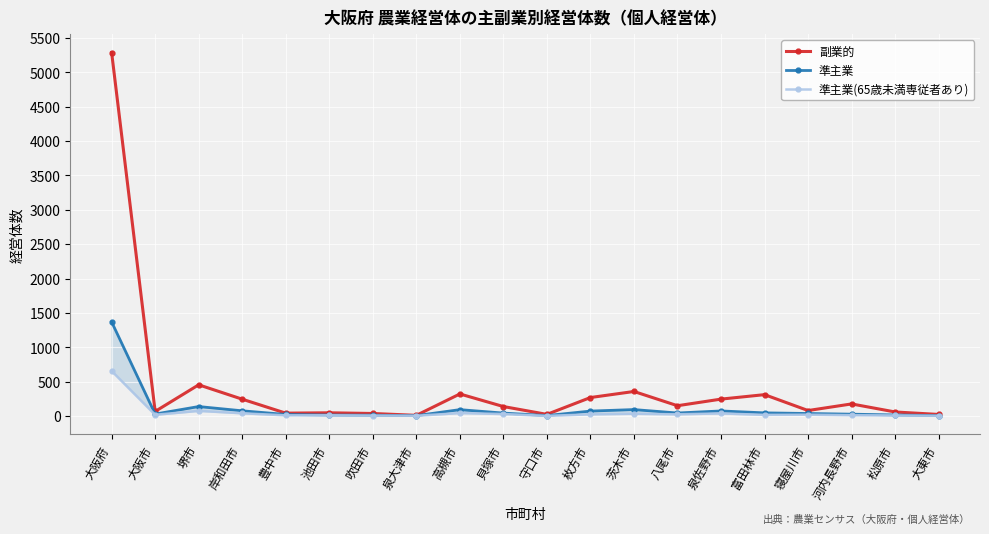

Reading left to right, transcribe all the data shown in this chart.

副業的: 5288	68	455	246	43	48	38	11	322	139	25	270	358	151	247	312	81	177	60	24
準主業: 1370	30	139	77	24	16	13	7	94	44	8	73	95	45	75	47	38	28	17	7
準主業(65歳未満専従者あり): 656	19	76	41	11	12	8	5	44	30	3	26	34	26	39	18	20	13	9	5